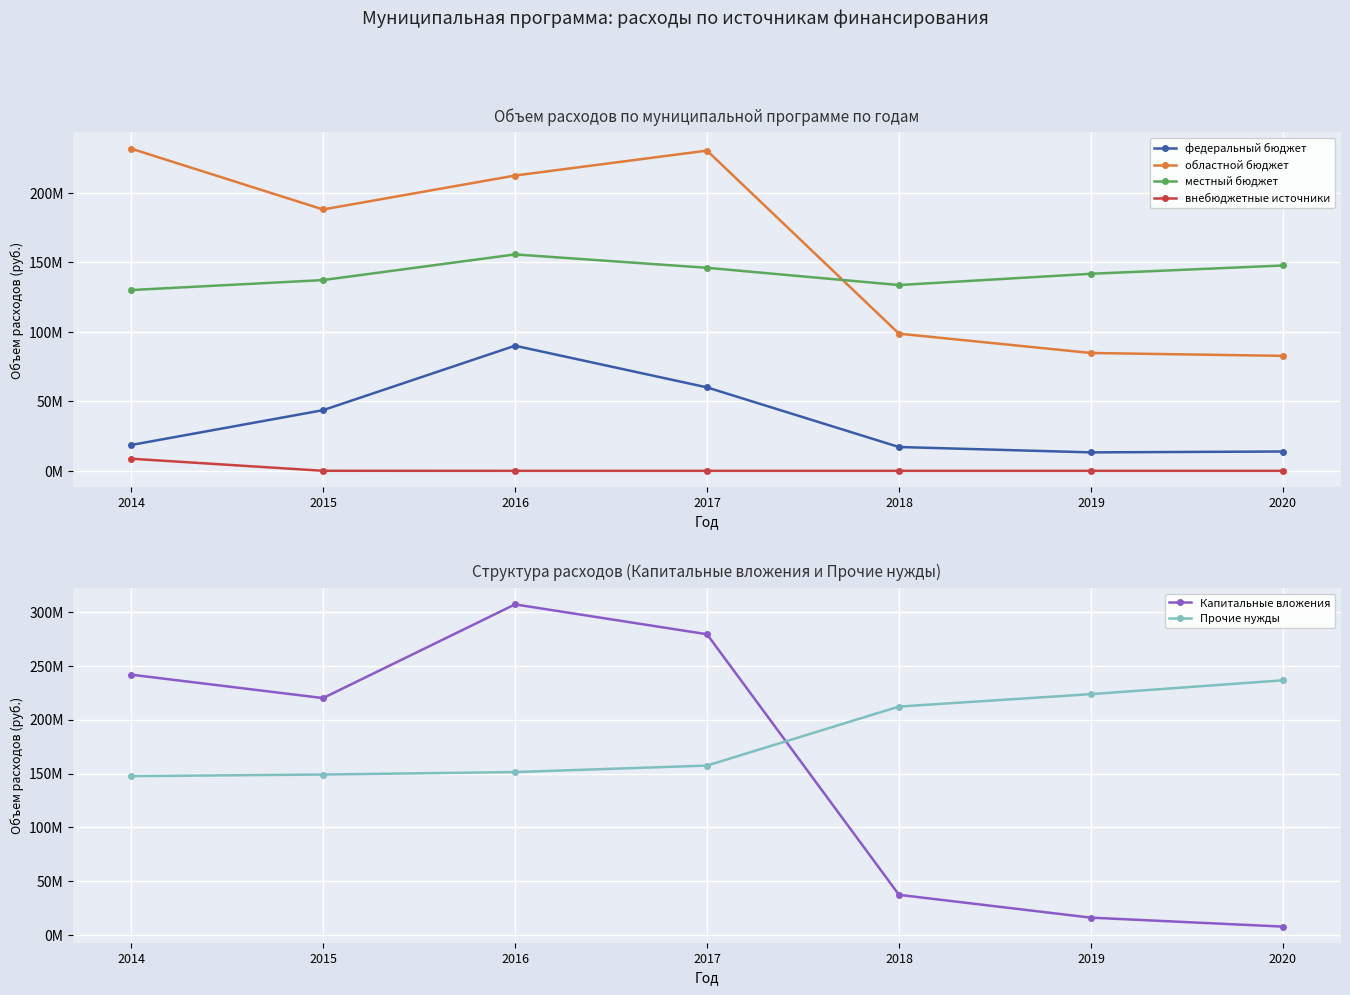

What is the highest value of the Капитальные вложения series?

307058445.6